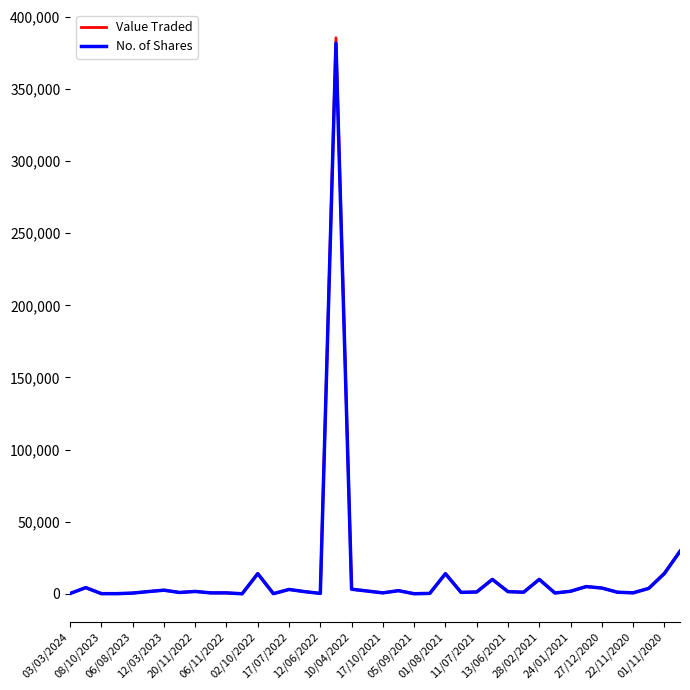

Which series has the widest spread of values?

Value Traded